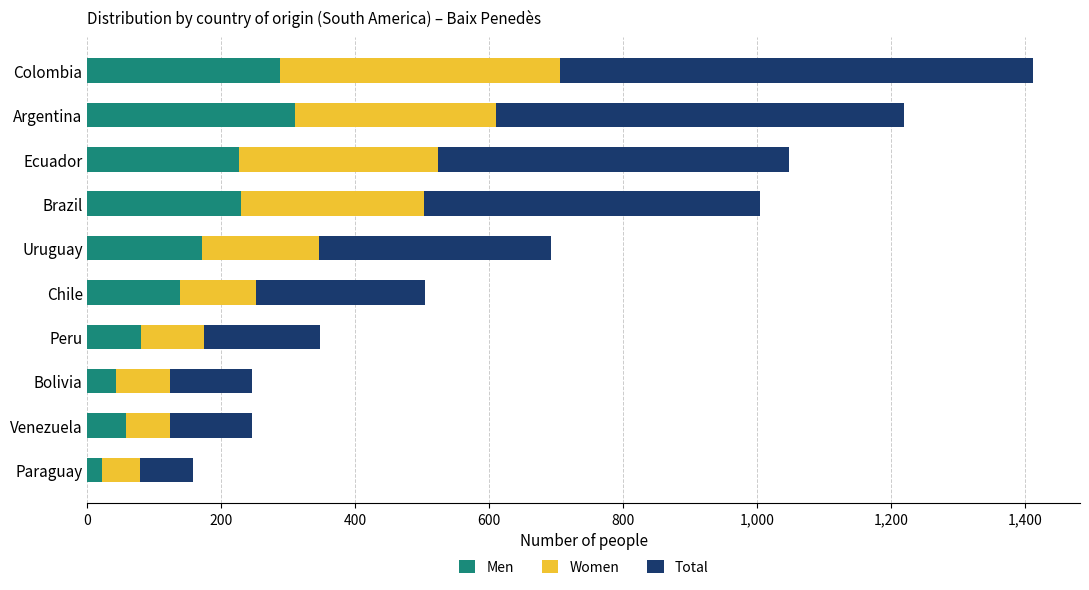

True or false: Men has a value of 44 at Chile.

False